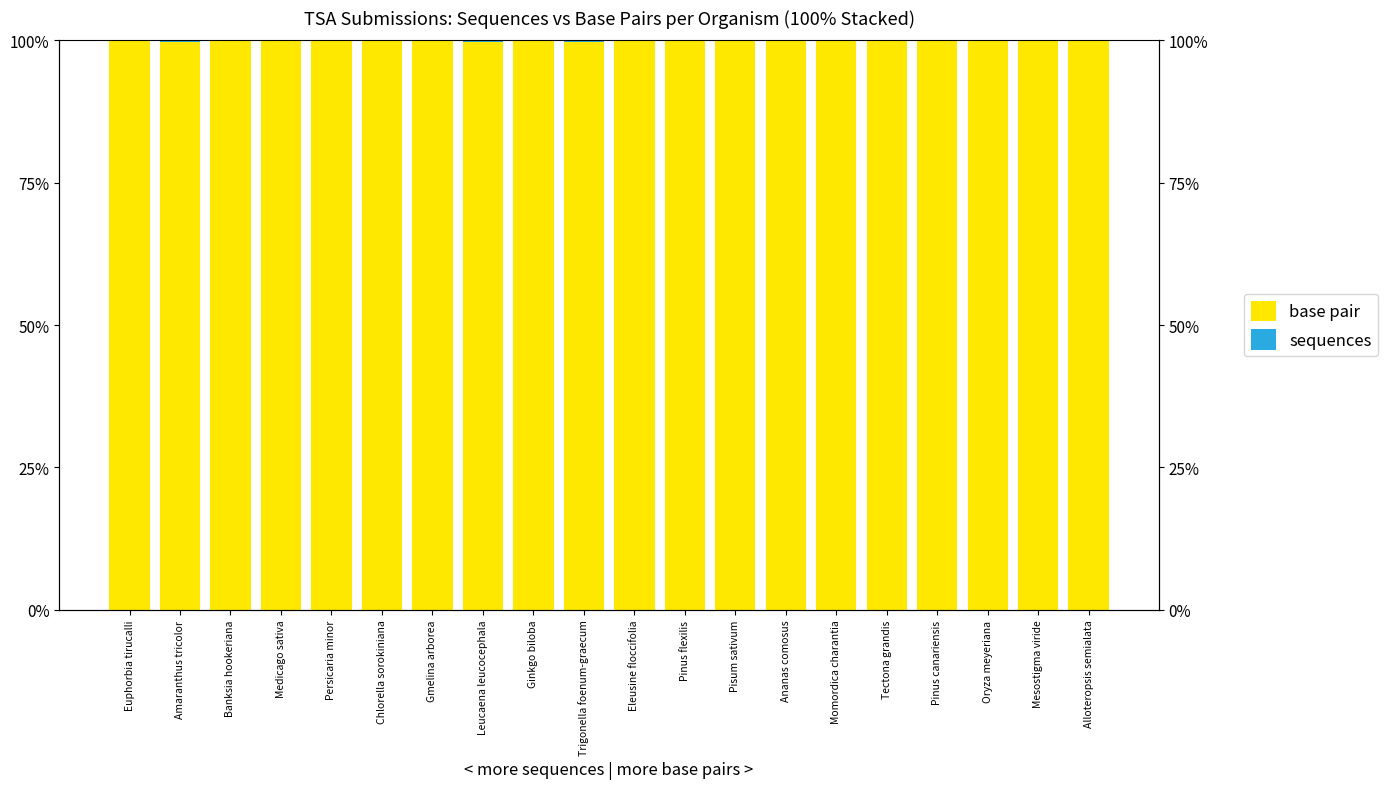

What is the label of the 5th bar from the left?

Persicaria minor